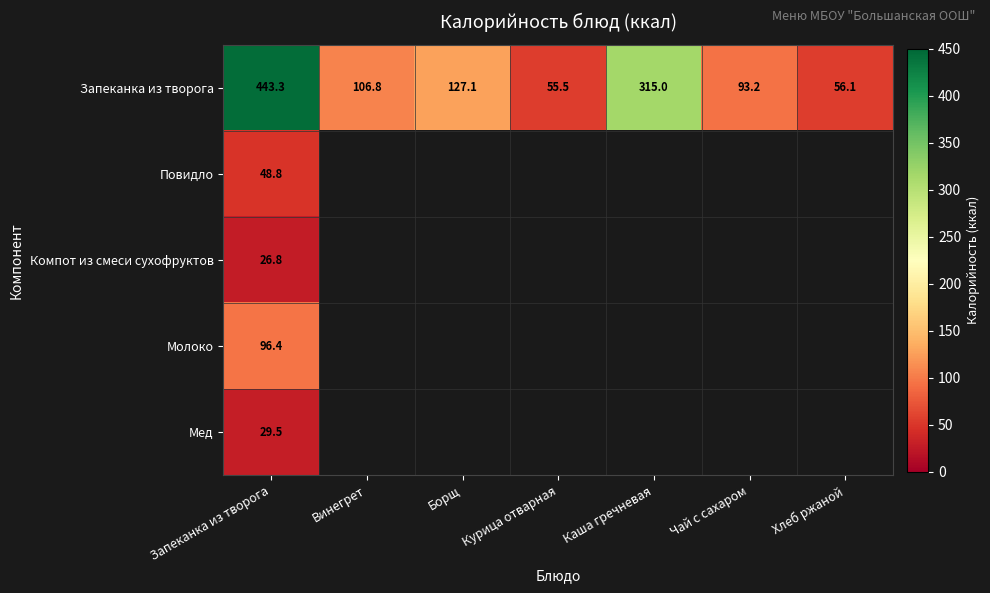

The Запеканка из творога series shows 55.5 at Курица отварная. True or false?

True